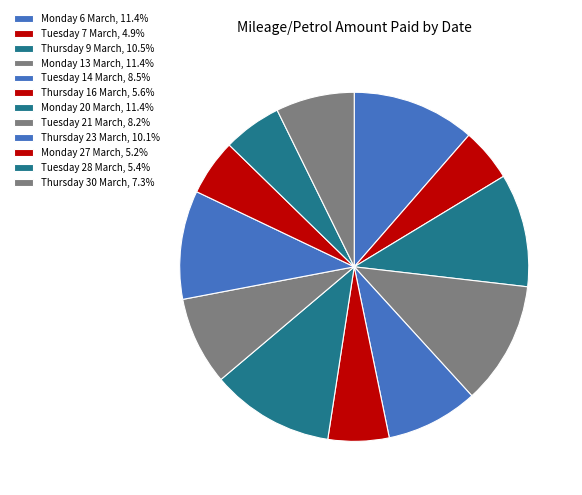

To the nearest percent, what is the average slice percentage?

8%